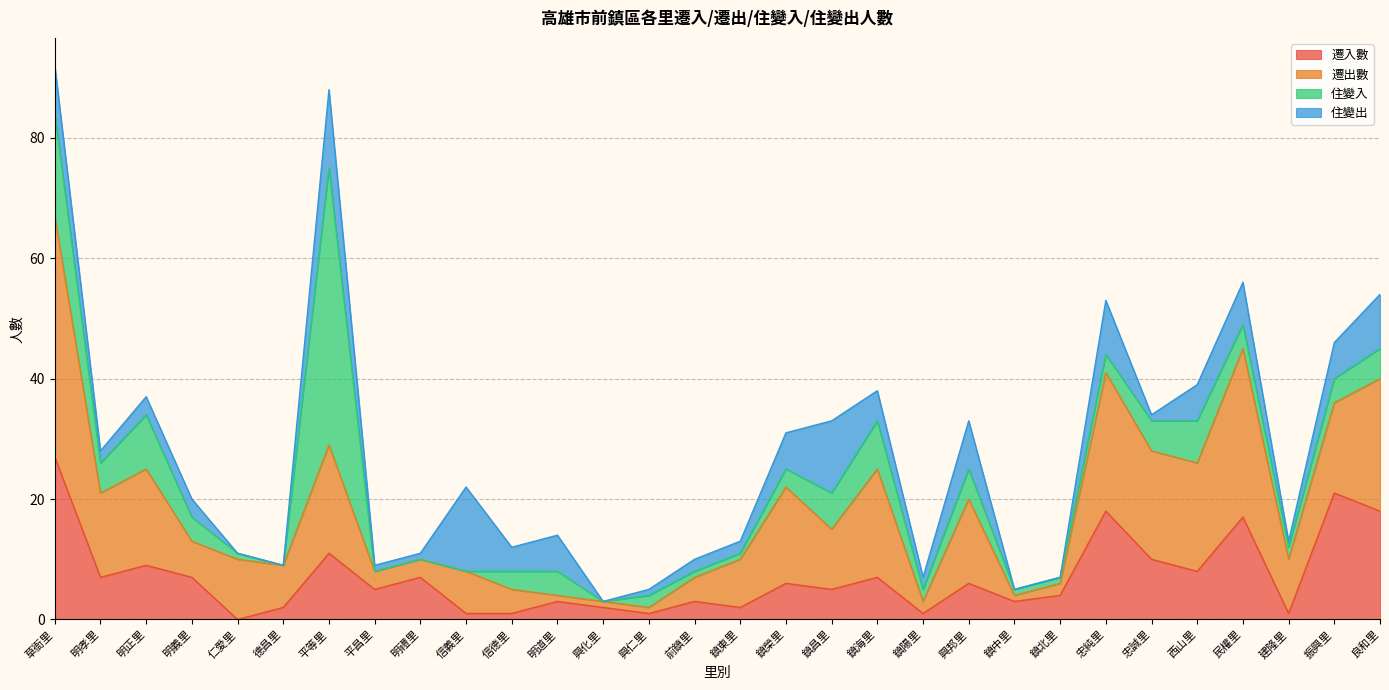

Which series has the widest spread of values?

住變入